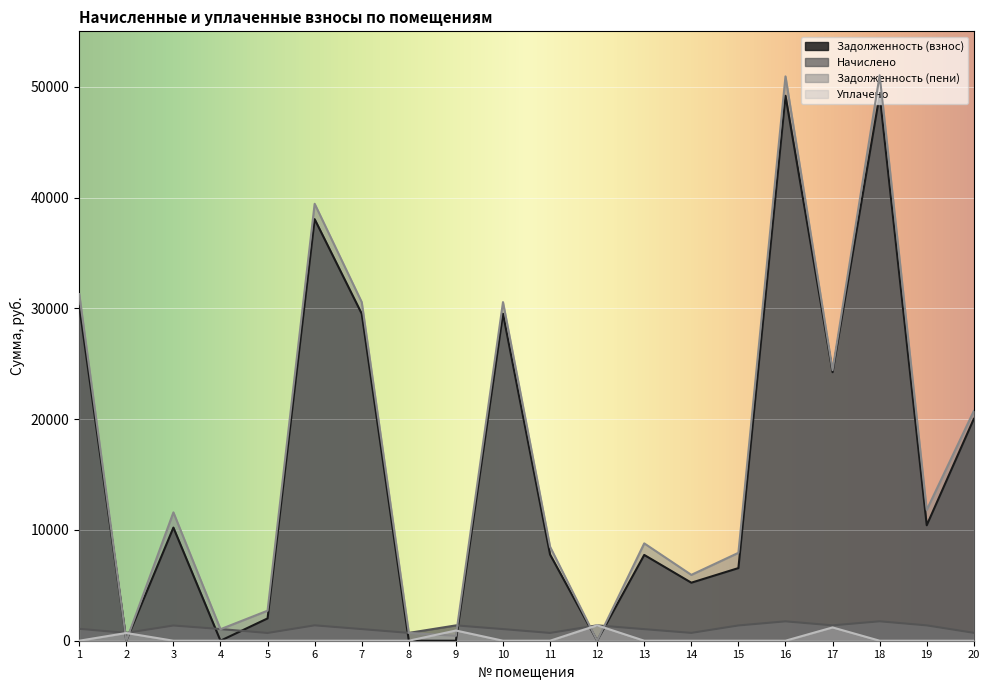

Which series has the largest total across all categories?

Задолженность (пени)